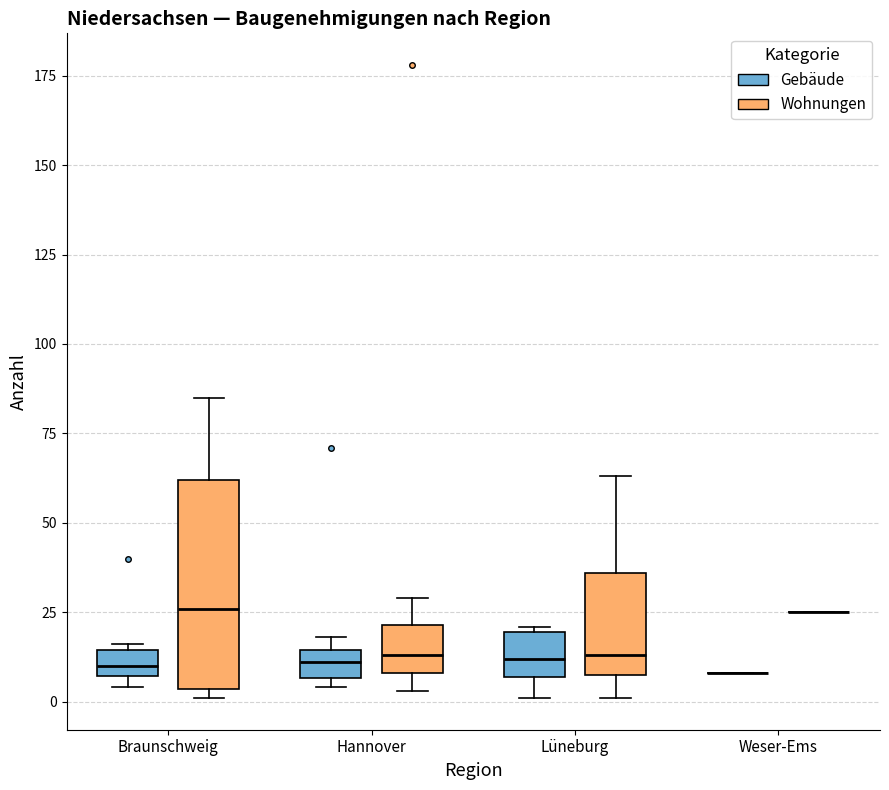

Which box is the tallest, from its lower edge to its upper edge?

Braunschweig (Wohnungen)